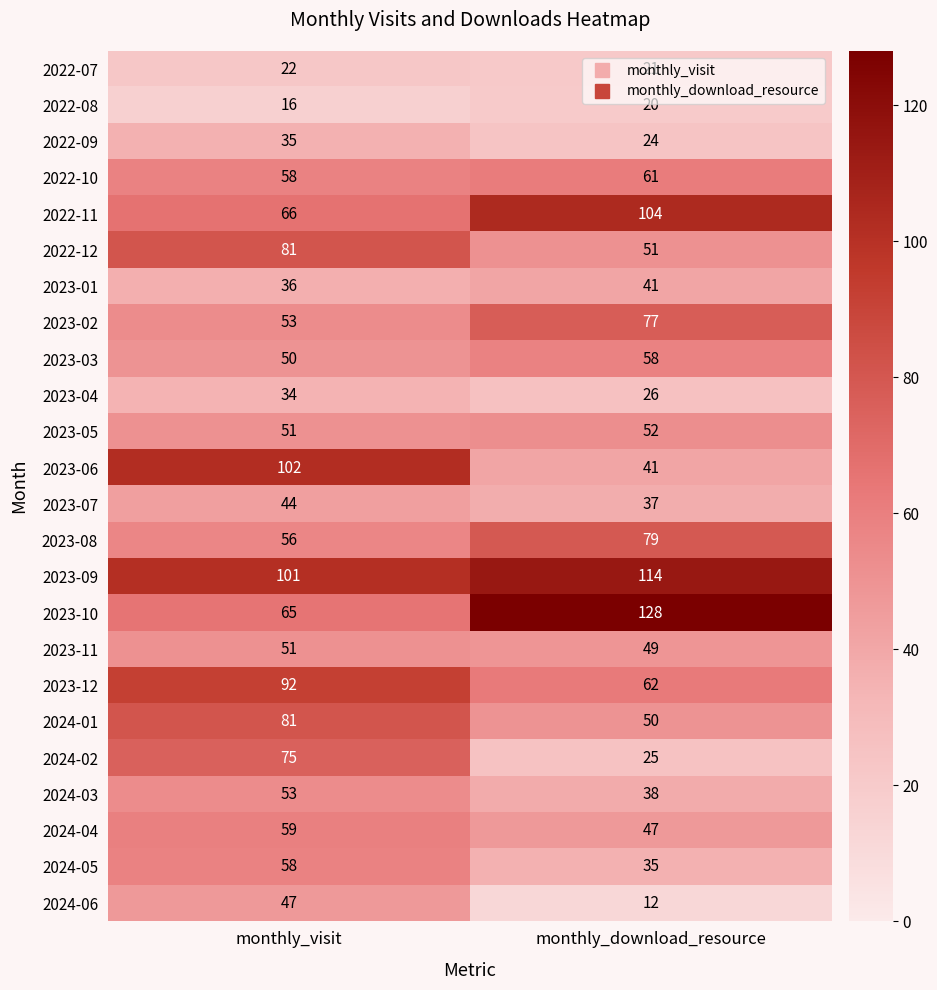

At how many categories does at least one series exceed 105?

1